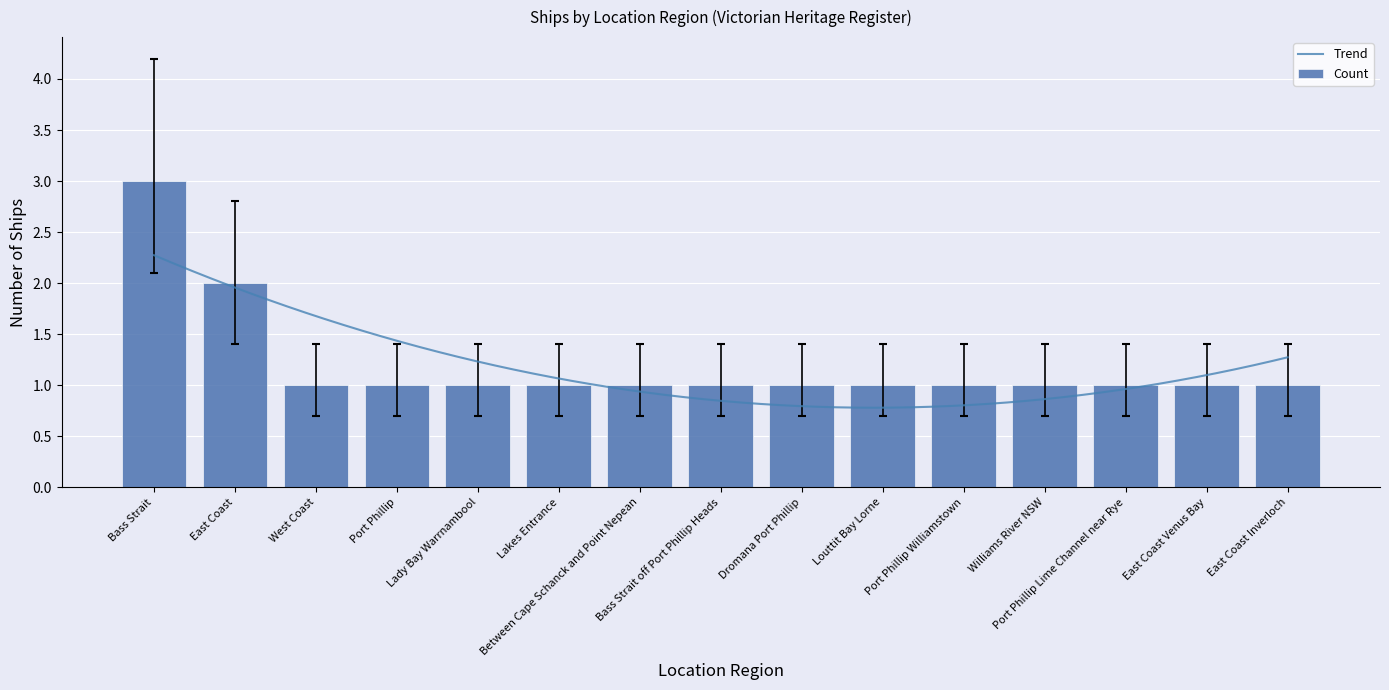

What is the highest value of the Trend series?

2.3